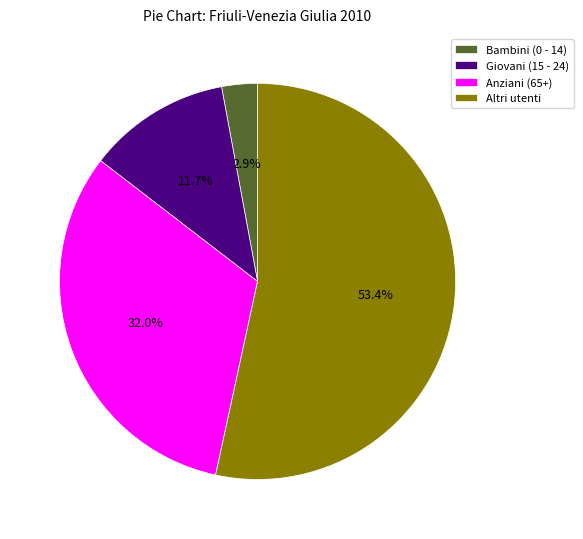

Between Bambini (0 - 14) and Anziani (65+), which is larger?

Anziani (65+)